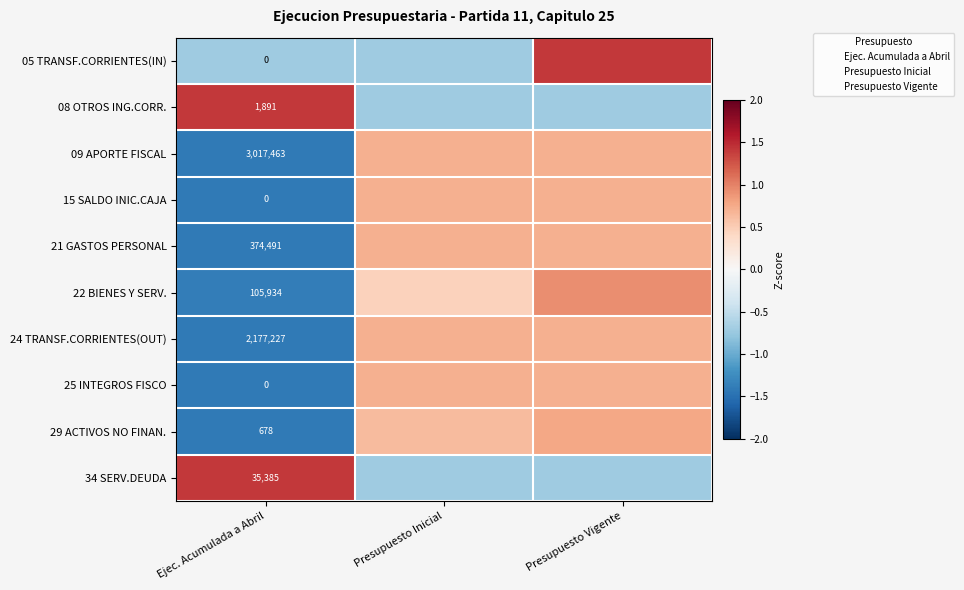

How many positive values does the 24 TRANSF.CORRIENTES(OUT) series have?

2